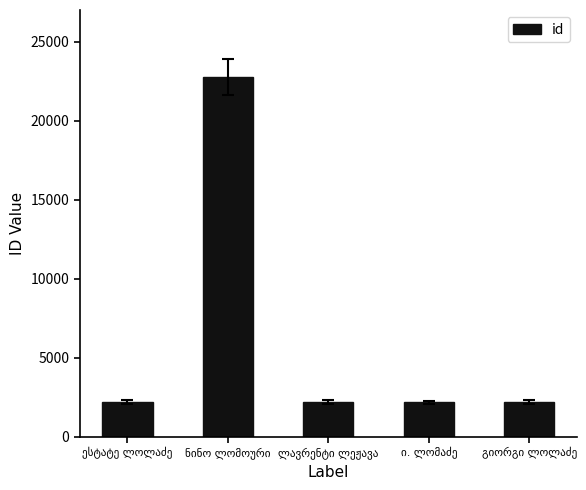

Are the bars grouped side by side (vs. stacked)?

No